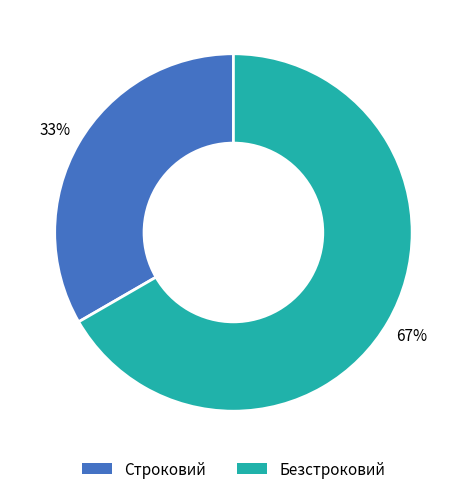

Count the number of slices in the pie.

2